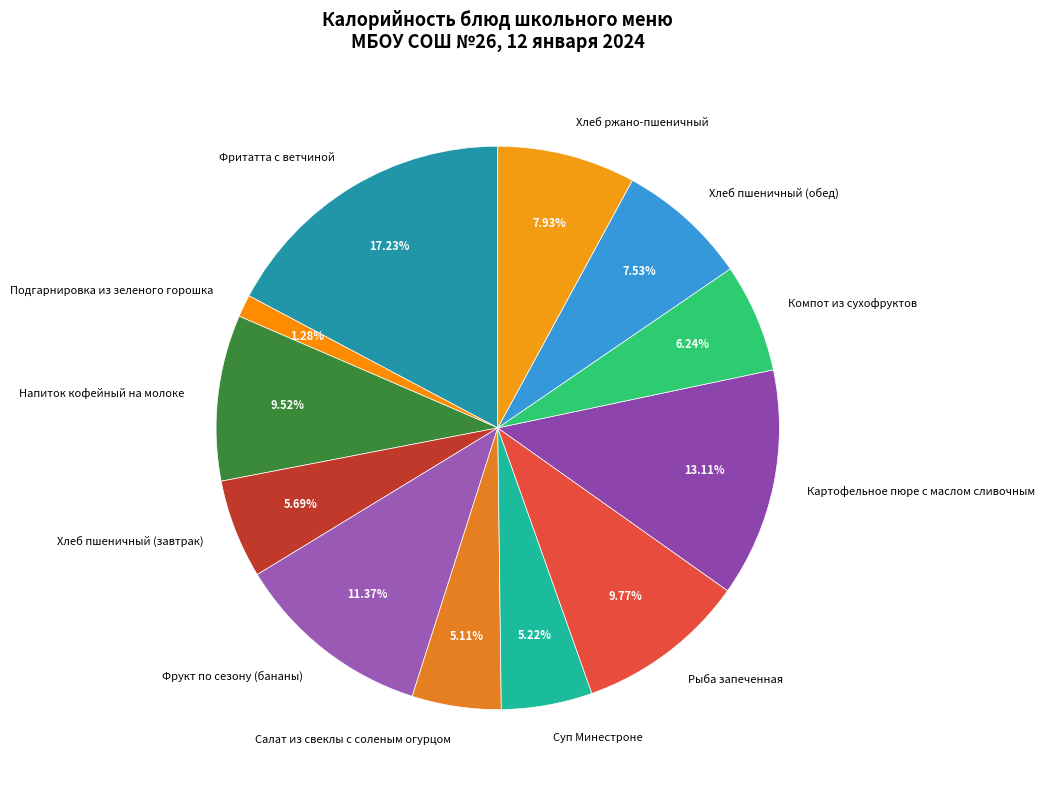

Do Рыба запеченная and Фритатта с ветчиной together represent more than half of the pie?

No